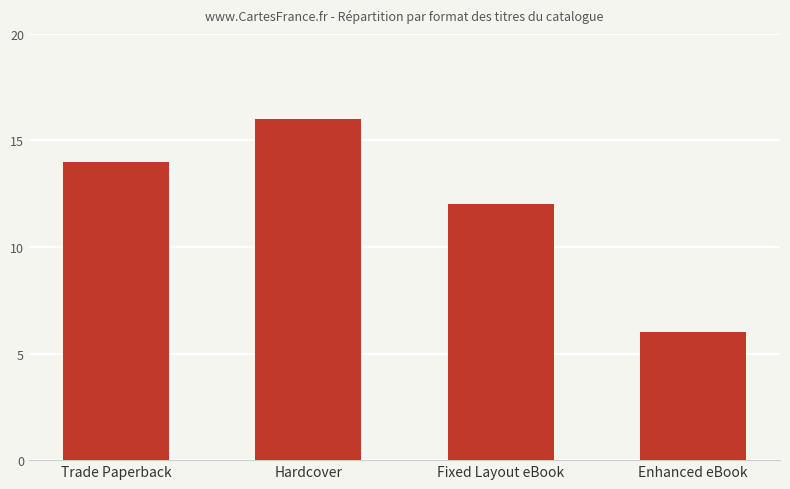

How many values are between 12 and 16?

3